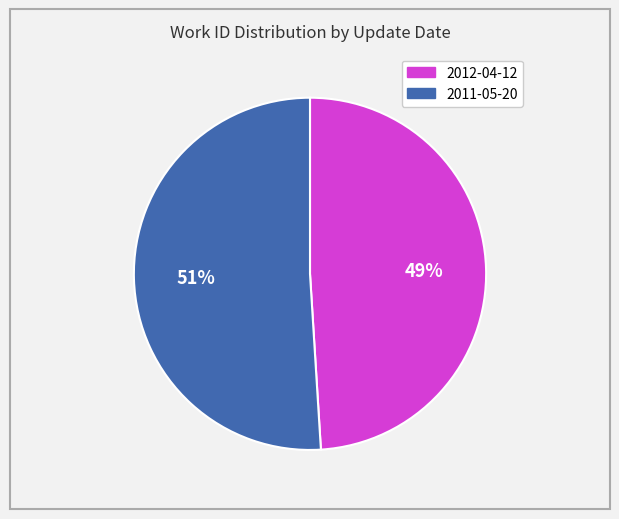

Combined, do 2012-04-12 and 2011-05-20 account for over 50%?

Yes